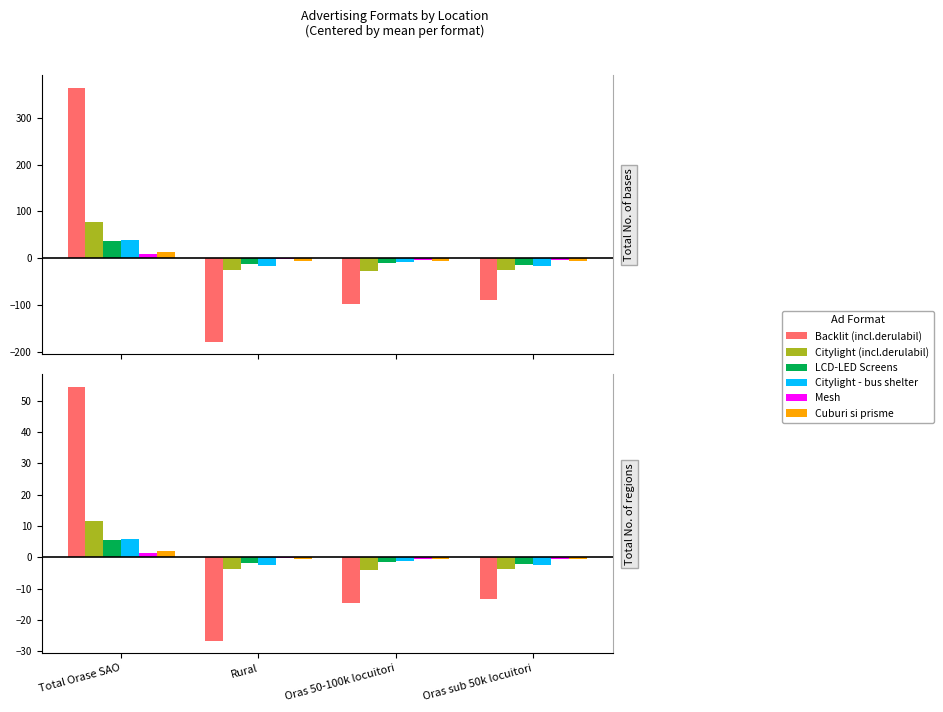

What is the highest value of the Citylight - bus shelter series?

5.8